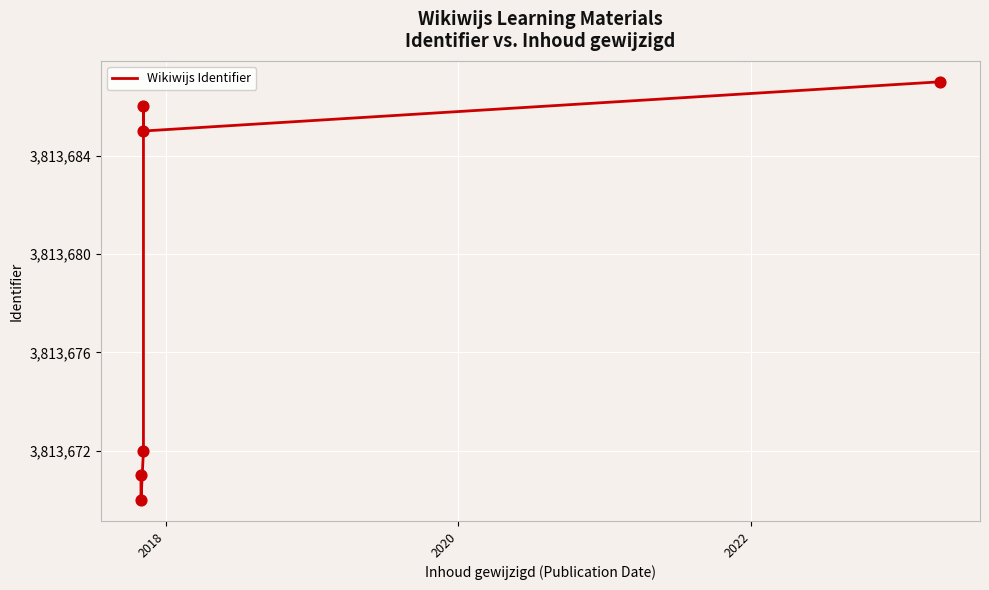

True or false: there are more than 0 points higher than both neighbors.

True